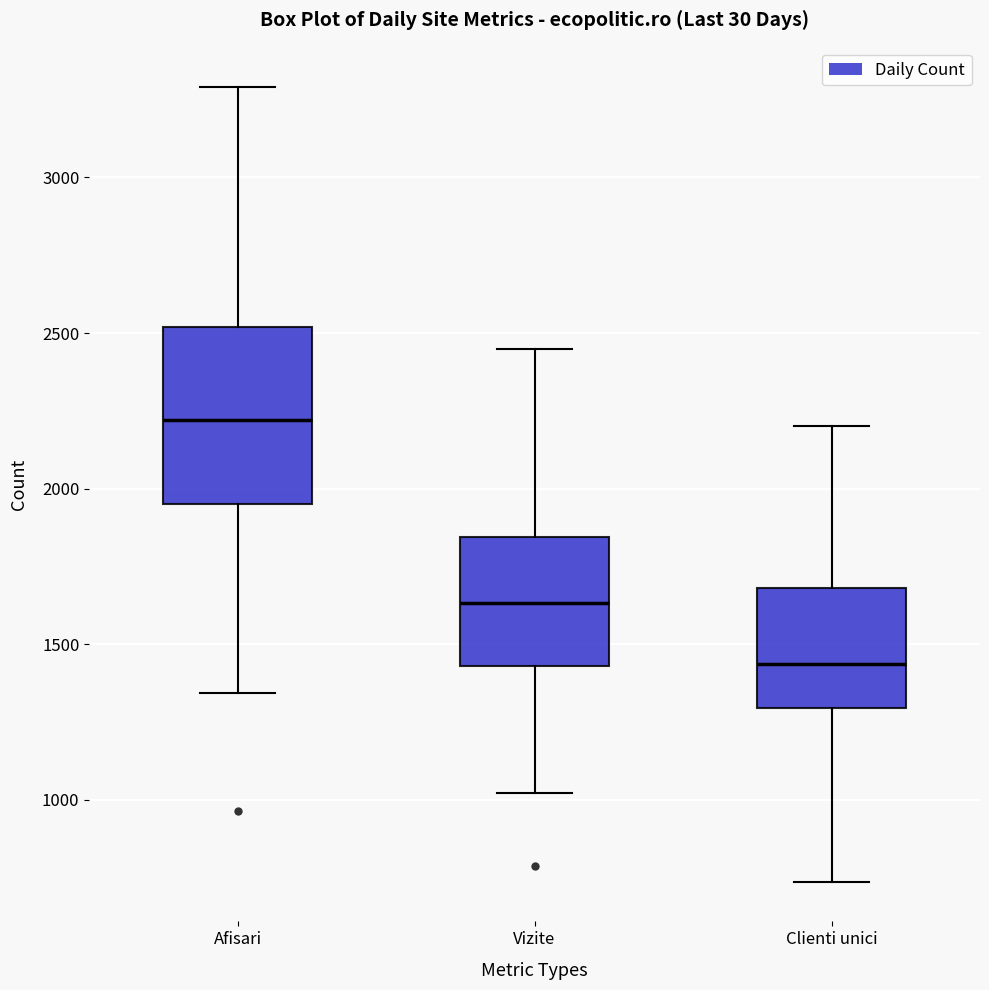

Which box's median line is the highest?

Afisari